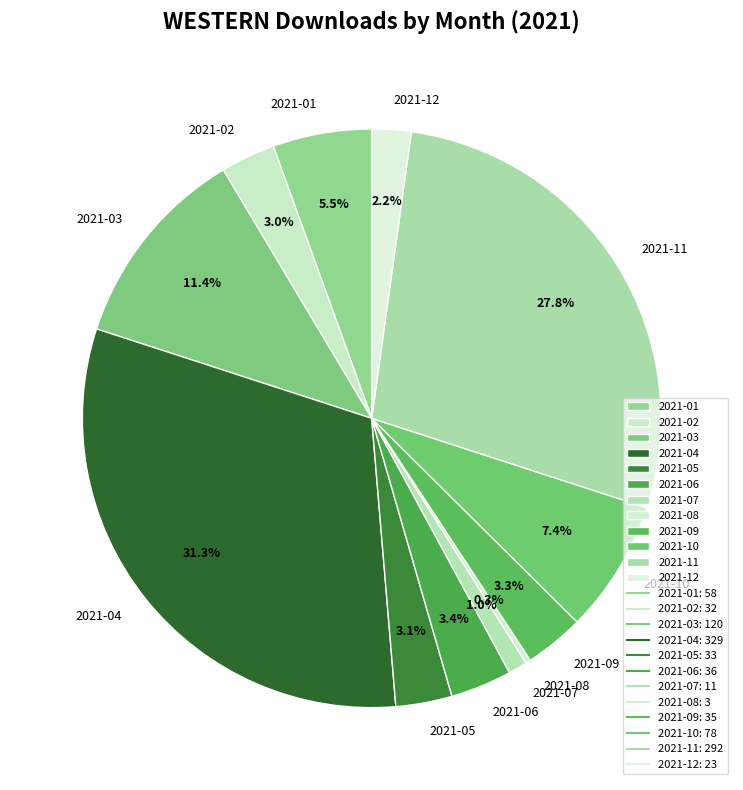

Which has a higher value, 2021-10 or 2021-01?

2021-10